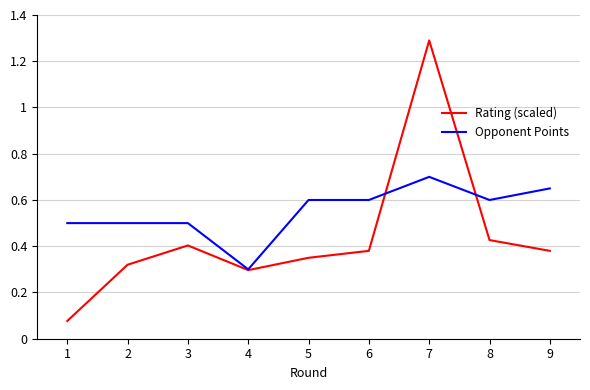

Which series ends up on top after the final intersection of Opponent Points and Rating (scaled)?

Opponent Points